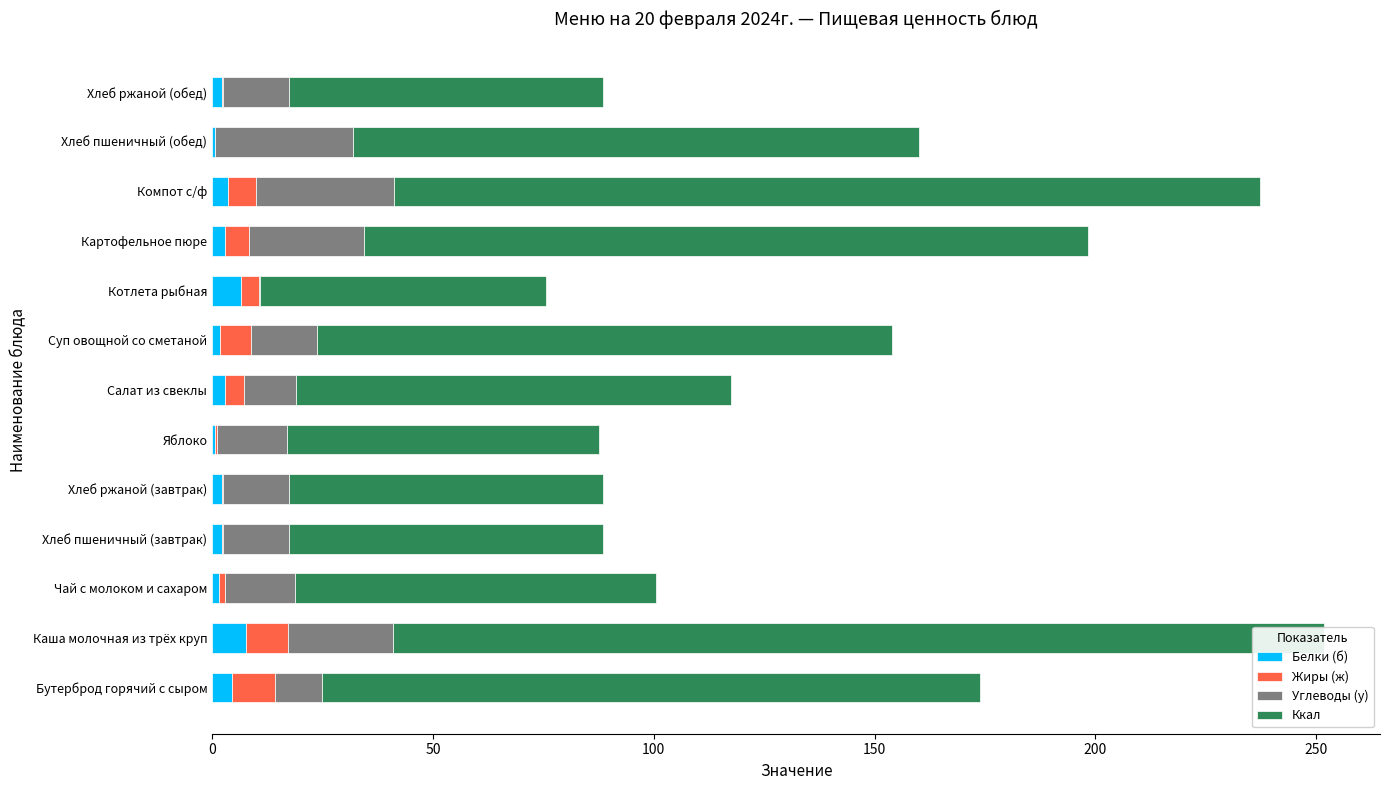

What is the total value across all series at Хлеб пшеничный (обед)?

160.0